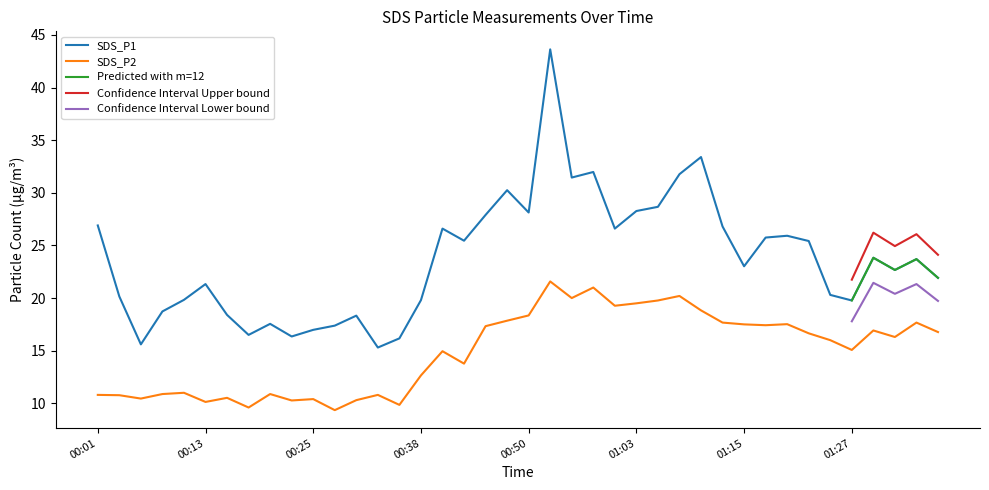

What is the difference between the highest and lowest values at 01:13?

9.1